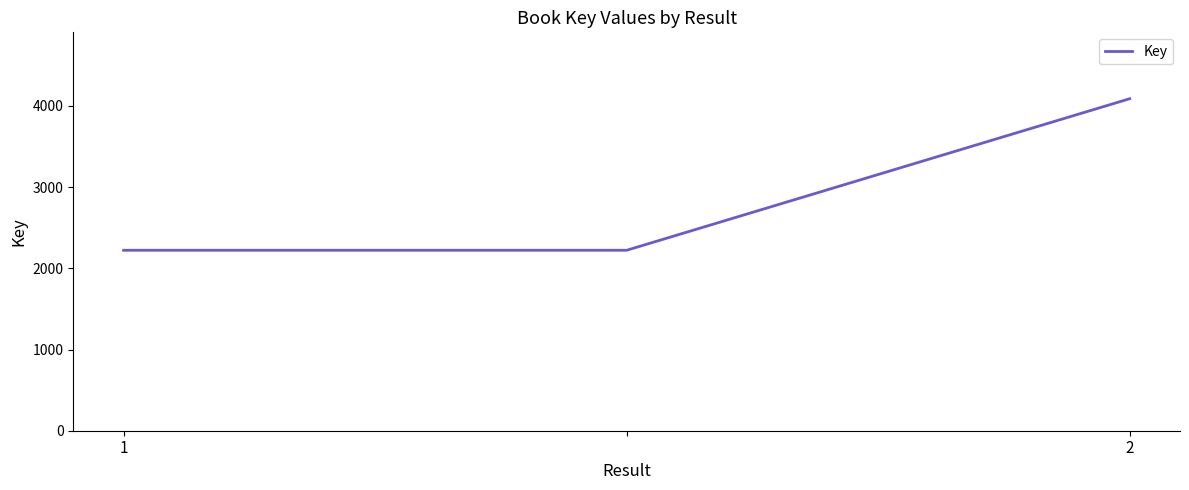

What is the sum of all values?

8532